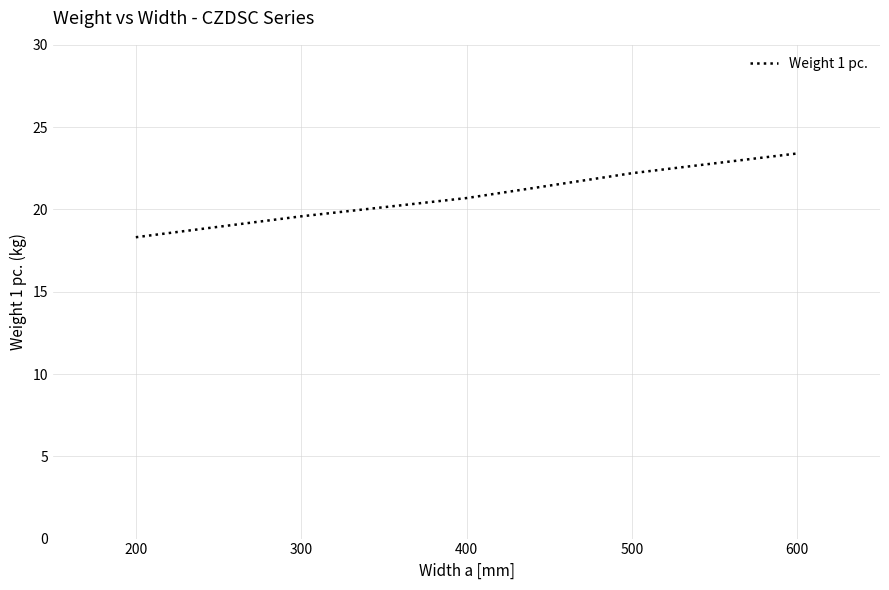

The chart shows a value of 22.2 at 500. True or false?

True